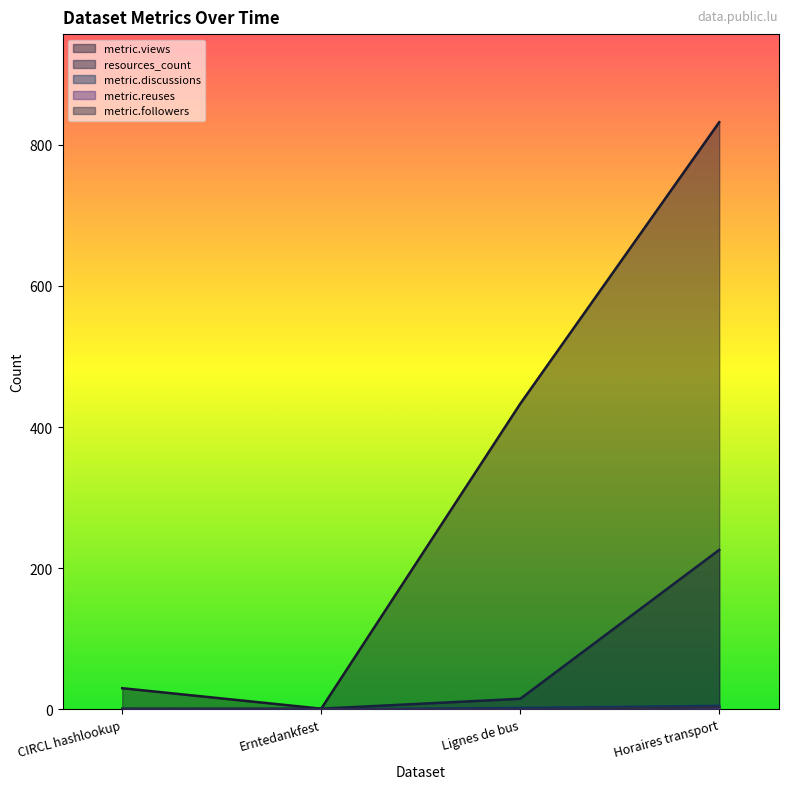

How many lines are shown in the chart?

5